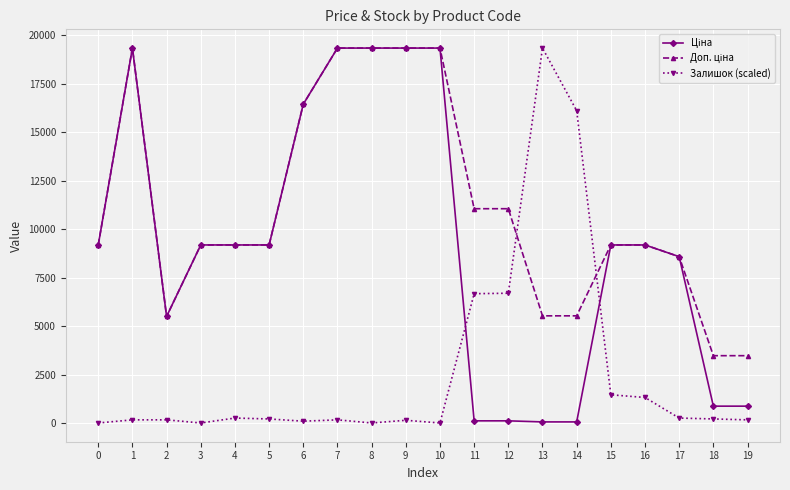

The value of Залишок (scaled) at 0 is -13368.7. True or false?

False